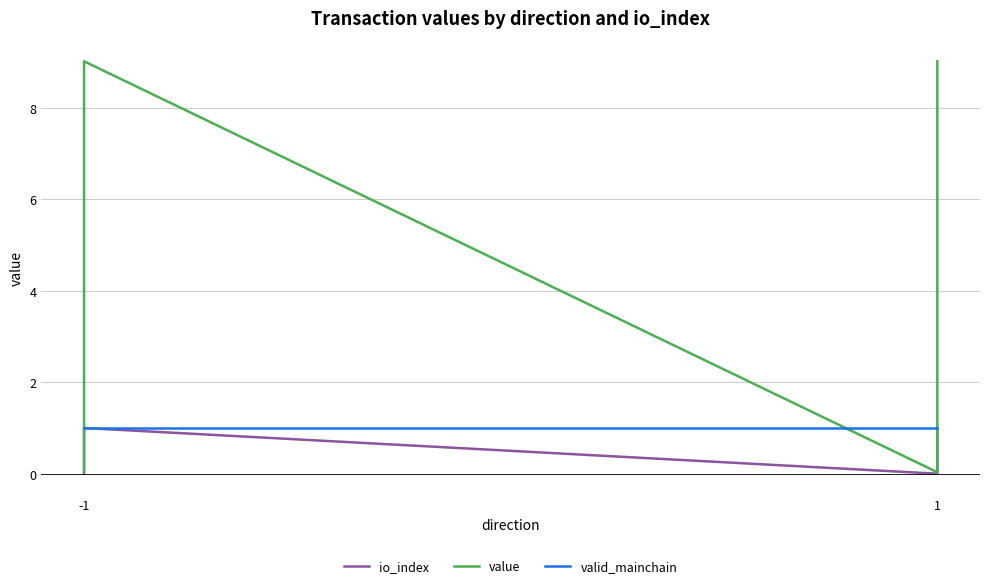

What is the sum of all value values?

18.1